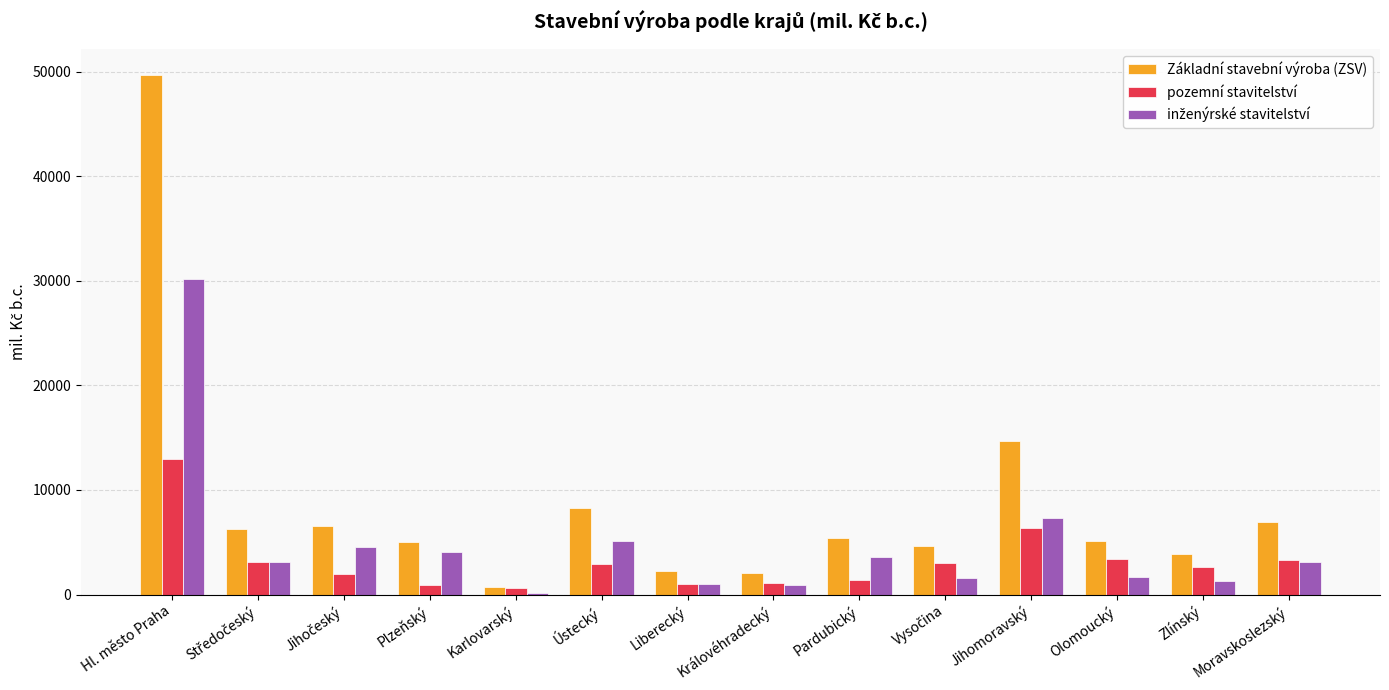

The value of pozemní stavitelství at Ústecký is 2966. True or false?

True